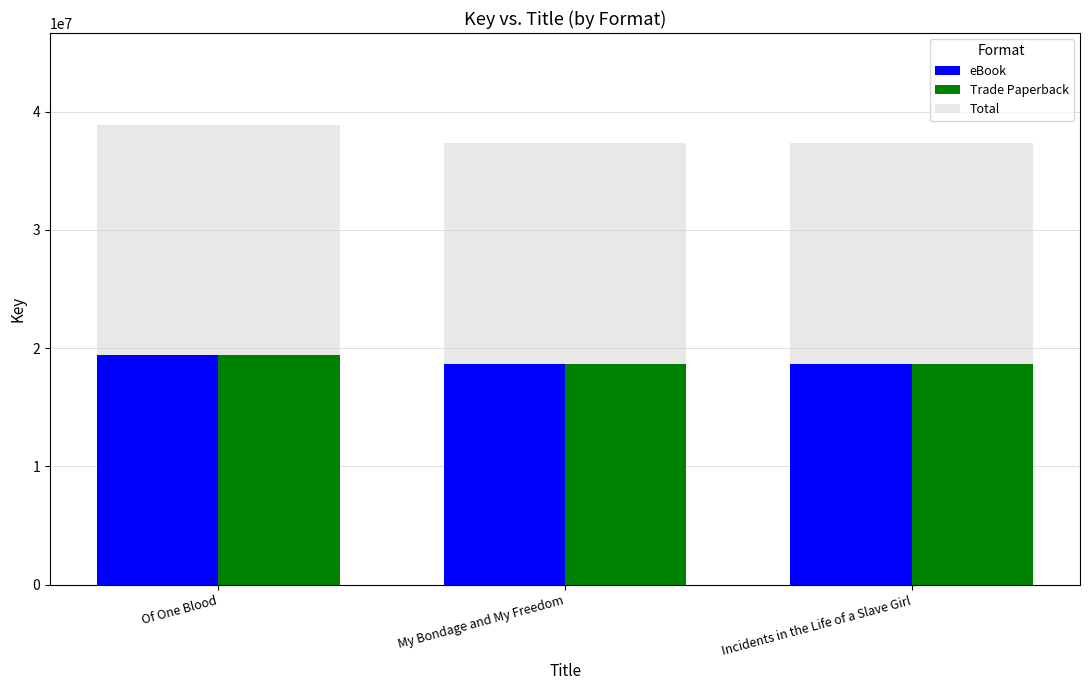

How many distinct data groups are displayed?

3